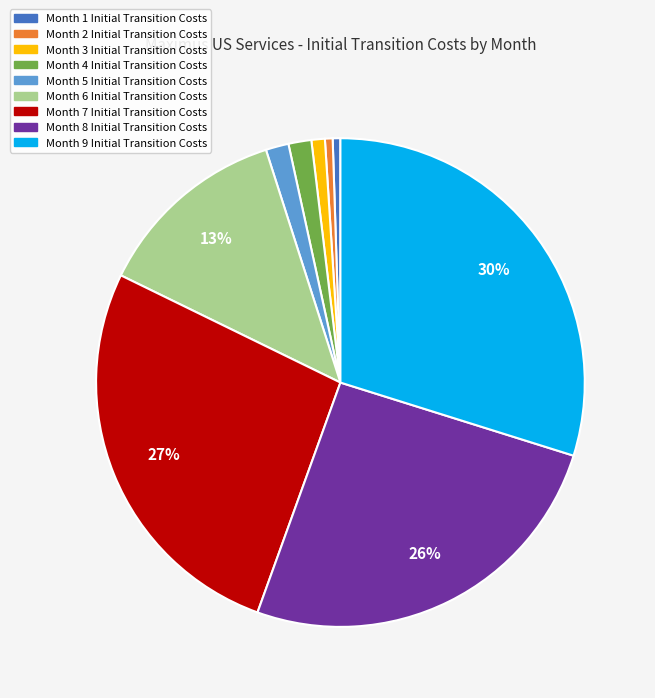

To the nearest percent, what is the average slice percentage?

11%